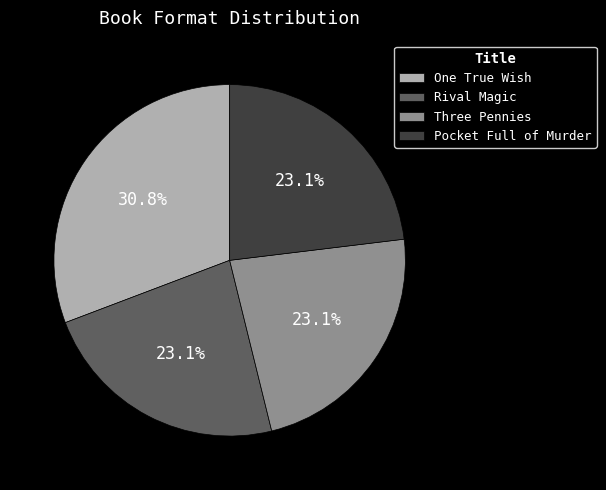

Is there a majority slice in this chart?

No